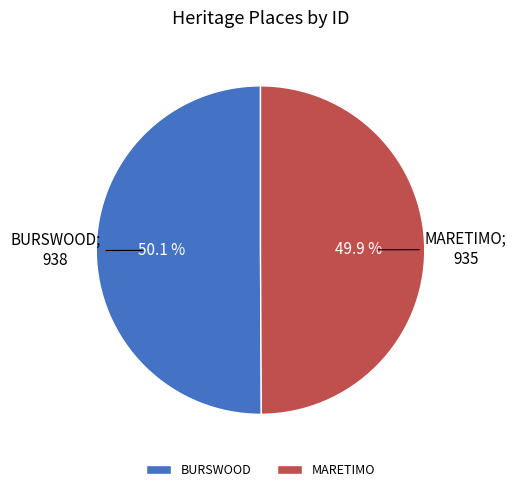

What percentage is the MARETIMO slice, to the nearest percent?

50%